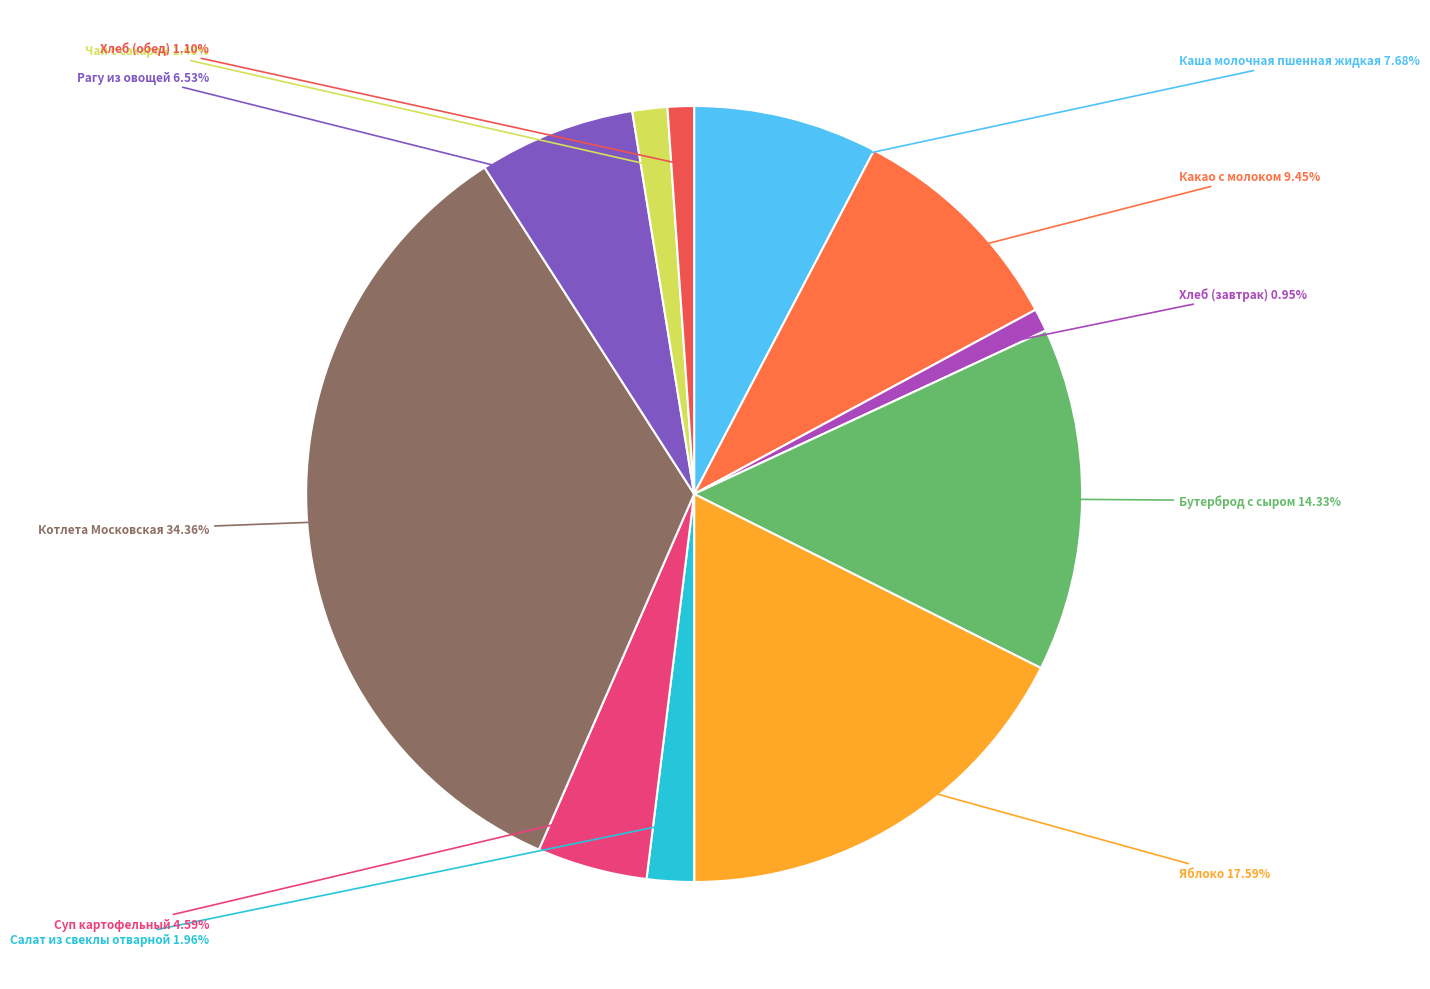

To the nearest percent, what percentage of the pie is Яблоко?

18%